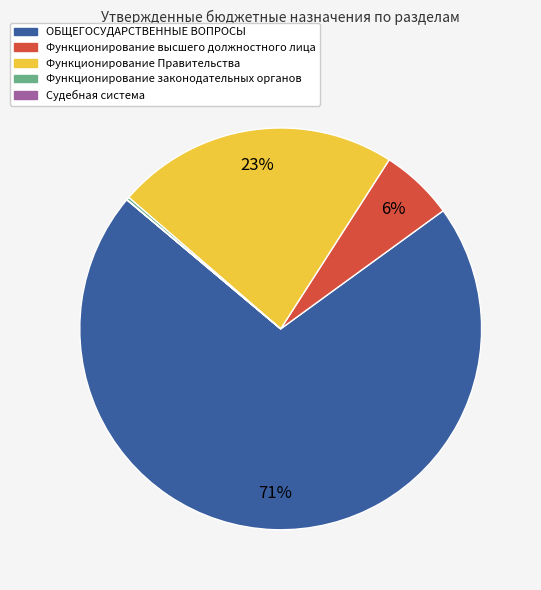

To the nearest percent, what is the average slice percentage?

20%